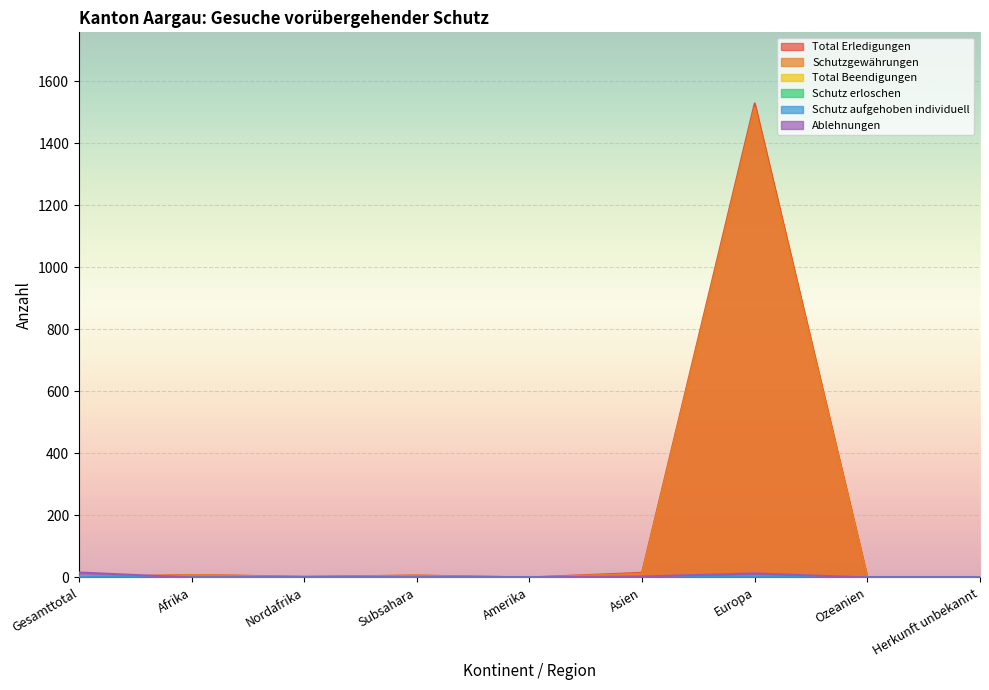

What is the total value across all series at Europa?

3061